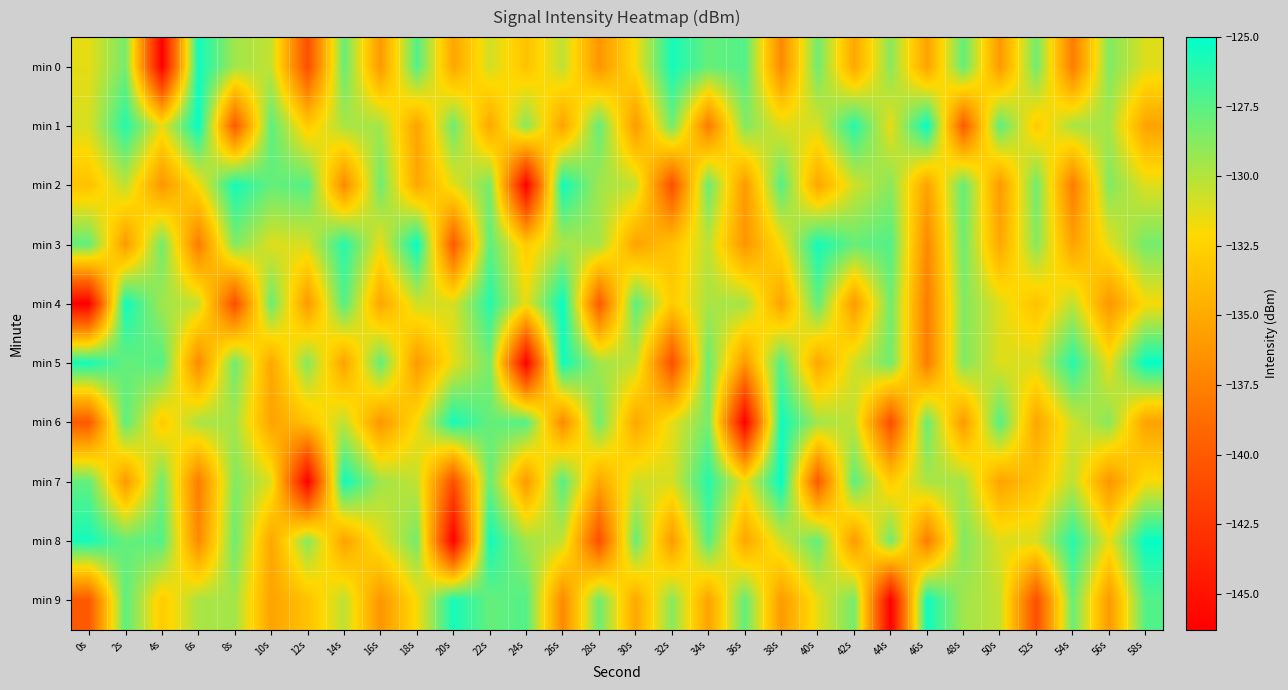

Reading left to right, what are all the values shown in this chart?

min 0: 0s=-131.4	2s=-128.3	4s=-146.3	6s=-125.5	8s=-129.5	10s=-130.4	12s=-140.8	14s=-127.9	16s=-136.0	18s=-127.3	20s=-135.2	22s=-130.8	24s=-133.5	26s=-130.3	28s=-136.2	30s=-131.9	32s=-125.6	34s=-127.9	36s=-127.3	38s=-137.0	40s=-128.1	42s=-135.1	44s=-128.8	46s=-135.4	48s=-127.8	50s=-136.0	52s=-128.1	54s=-137.8	56s=-128.6	58s=-131.2
min 1: 0s=-131.0	2s=-126.1	4s=-131.5	6s=-125.1	8s=-140.0	10s=-127.6	12s=-133.0	14s=-129.7	16s=-129.6	18s=-135.4	20s=-128.1	22s=-135.1	24s=-128.8	26s=-135.4	28s=-127.8	30s=-136.0	32s=-128.1	34s=-137.8	36s=-128.6	38s=-131.2	40s=-131.0	42s=-126.1	44s=-131.5	46s=-125.1	48s=-140.0	50s=-127.6	52s=-133.0	54s=-129.7	56s=-129.6	58s=-135.4
min 2: 0s=-133.5	2s=-130.3	4s=-136.2	6s=-131.9	8s=-125.6	10s=-127.9	12s=-127.3	14s=-137.0	16s=-128.1	18s=-135.1	20s=-131.4	22s=-128.3	24s=-146.3	26s=-125.5	28s=-129.5	30s=-130.4	32s=-140.8	34s=-127.9	36s=-136.0	38s=-127.3	40s=-135.2	42s=-130.8	44s=-128.8	46s=-135.4	48s=-127.8	50s=-136.0	52s=-128.1	54s=-137.8	56s=-128.6	58s=-131.2
min 3: 0s=-127.8	2s=-136.0	4s=-128.1	6s=-137.8	8s=-128.6	10s=-131.2	12s=-131.0	14s=-126.1	16s=-131.5	18s=-125.1	20s=-140.0	22s=-127.6	24s=-133.0	26s=-129.7	28s=-129.6	30s=-135.4	32s=-133.5	34s=-130.3	36s=-136.2	38s=-131.9	40s=-125.6	42s=-127.9	44s=-127.3	46s=-137.0	48s=-128.1	50s=-135.1	52s=-128.8	54s=-135.4	56s=-131.4	58s=-128.3
min 4: 0s=-146.3	2s=-125.5	4s=-129.5	6s=-130.4	8s=-140.8	10s=-127.9	12s=-136.0	14s=-127.3	16s=-135.2	18s=-130.8	20s=-131.0	22s=-126.1	24s=-131.5	26s=-125.1	28s=-140.0	30s=-127.6	32s=-133.0	34s=-129.7	36s=-129.6	38s=-135.4	40s=-127.8	42s=-136.0	44s=-128.1	46s=-137.8	48s=-128.6	50s=-131.2	52s=-133.5	54s=-130.3	56s=-136.2	58s=-131.9
min 5: 0s=-125.6	2s=-127.9	4s=-127.3	6s=-137.0	8s=-128.1	10s=-135.1	12s=-128.8	14s=-135.4	16s=-127.8	18s=-136.0	20s=-131.4	22s=-128.3	24s=-146.3	26s=-125.5	28s=-129.5	30s=-130.4	32s=-140.8	34s=-127.9	36s=-136.0	38s=-127.3	40s=-135.2	42s=-130.8	44s=-128.1	46s=-137.8	48s=-128.6	50s=-131.2	52s=-131.0	54s=-126.1	56s=-131.5	58s=-125.1
min 6: 0s=-140.0	2s=-127.6	4s=-133.0	6s=-129.7	8s=-129.6	10s=-135.4	12s=-133.5	14s=-130.3	16s=-136.2	18s=-131.9	20s=-125.6	22s=-127.9	24s=-127.3	26s=-137.0	28s=-128.1	30s=-135.1	32s=-131.4	34s=-128.3	36s=-146.3	38s=-125.5	40s=-129.5	42s=-130.4	44s=-140.8	46s=-127.9	48s=-136.0	50s=-127.3	52s=-135.2	54s=-130.8	56s=-128.8	58s=-135.4
min 7: 0s=-127.8	2s=-136.0	4s=-128.1	6s=-137.8	8s=-128.6	10s=-131.2	12s=-146.3	14s=-125.5	16s=-129.5	18s=-130.4	20s=-140.8	22s=-127.9	24s=-136.0	26s=-127.3	28s=-135.2	30s=-130.8	32s=-131.0	34s=-126.1	36s=-131.5	38s=-125.1	40s=-140.0	42s=-127.6	44s=-133.0	46s=-129.7	48s=-129.6	50s=-135.4	52s=-133.5	54s=-130.3	56s=-136.2	58s=-131.9
min 8: 0s=-125.6	2s=-127.9	4s=-127.3	6s=-137.0	8s=-128.1	10s=-135.1	12s=-128.8	14s=-135.4	16s=-131.4	18s=-128.3	20s=-146.3	22s=-125.5	24s=-129.5	26s=-130.4	28s=-140.8	30s=-127.9	32s=-136.0	34s=-127.3	36s=-135.2	38s=-130.8	40s=-127.8	42s=-136.0	44s=-128.1	46s=-137.8	48s=-128.6	50s=-131.2	52s=-131.0	54s=-126.1	56s=-131.5	58s=-125.1
min 9: 0s=-140.0	2s=-127.6	4s=-133.0	6s=-129.7	8s=-129.6	10s=-135.4	12s=-133.5	14s=-130.3	16s=-136.2	18s=-131.9	20s=-125.6	22s=-127.9	24s=-127.3	26s=-137.0	28s=-128.1	30s=-135.1	32s=-128.8	34s=-135.4	36s=-127.8	38s=-136.0	40s=-131.4	42s=-128.3	44s=-146.3	46s=-125.5	48s=-129.5	50s=-130.4	52s=-140.8	54s=-127.9	56s=-136.0	58s=-127.3